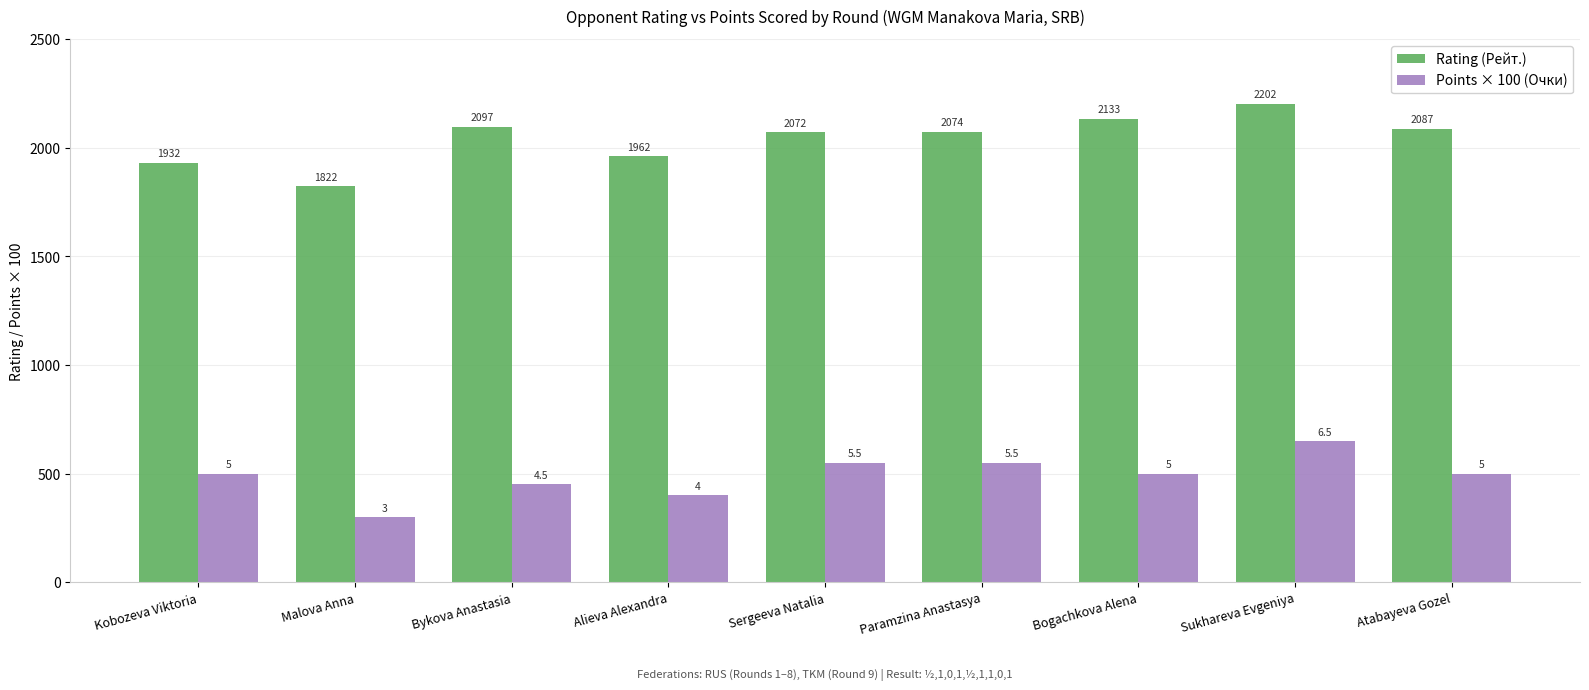

What is the average value of the Points × 100 (Очки) series?

489